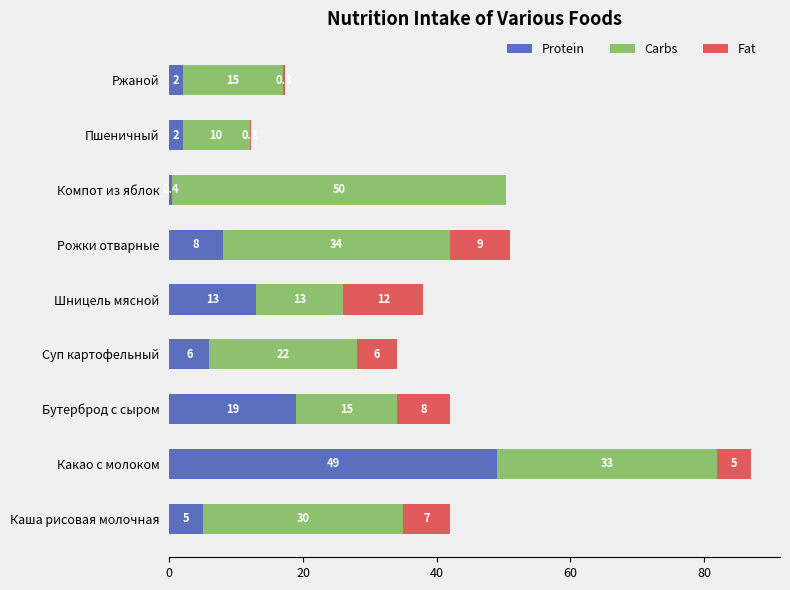

The Protein series shows 15.9 at Какао с молоком. True or false?

False